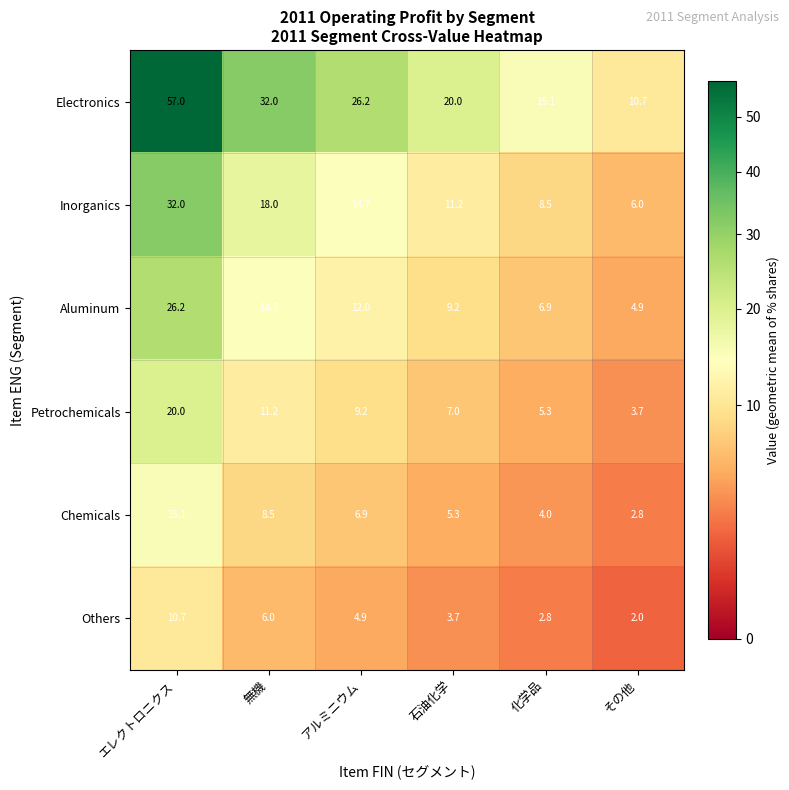

What is the minimum value shown in the chart?

2.0